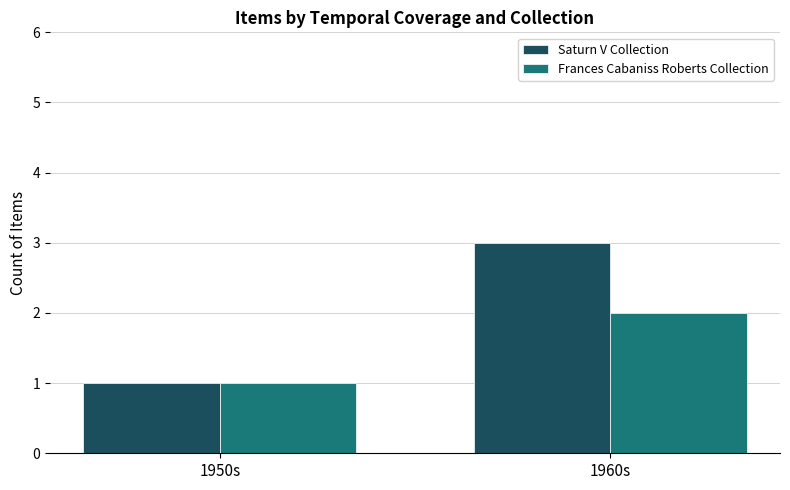

What is the difference between the Frances Cabaniss Roberts Collection values at 1950s and 1960s?

1